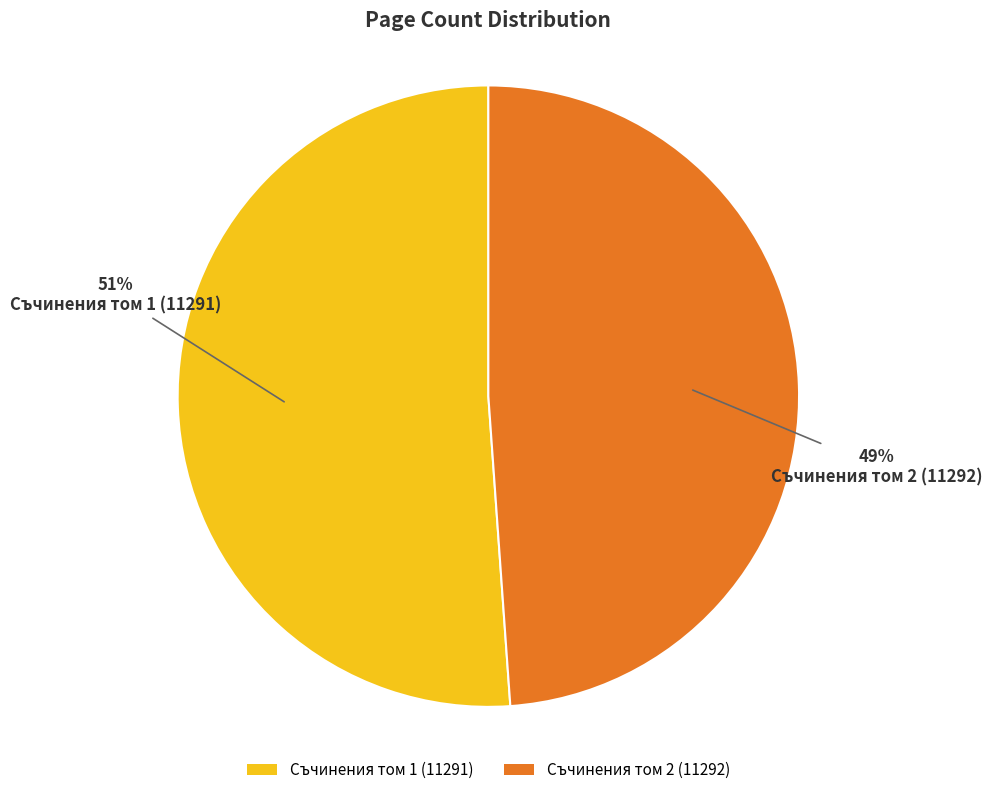

Is the sum of Съчинения том 1 (11291) and Съчинения том 2 (11292) greater than half?

Yes